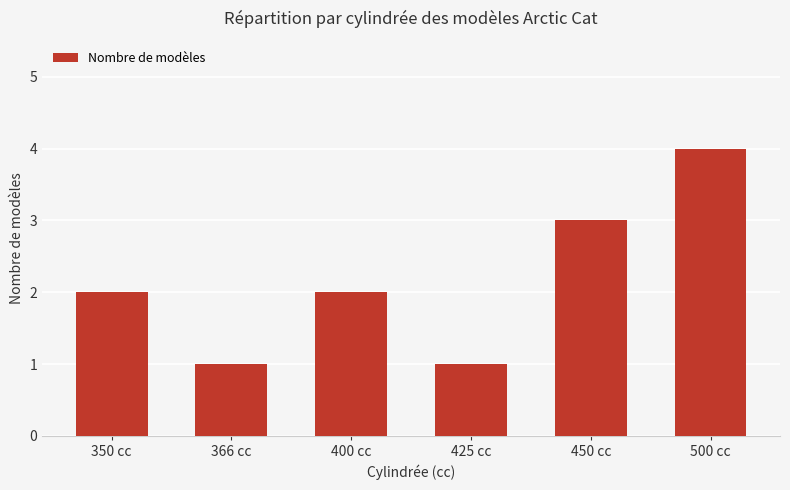

Does the chart contain stacked bars?

No